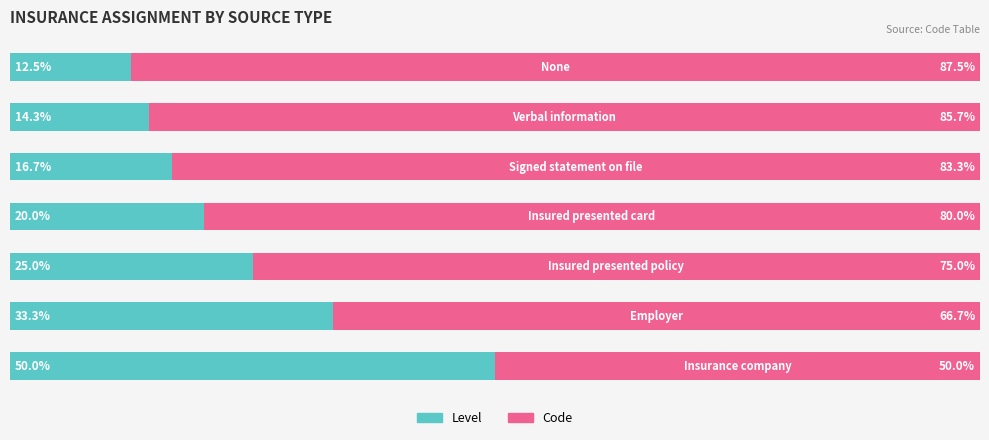

What are all the series names shown in the legend?

Level, Code